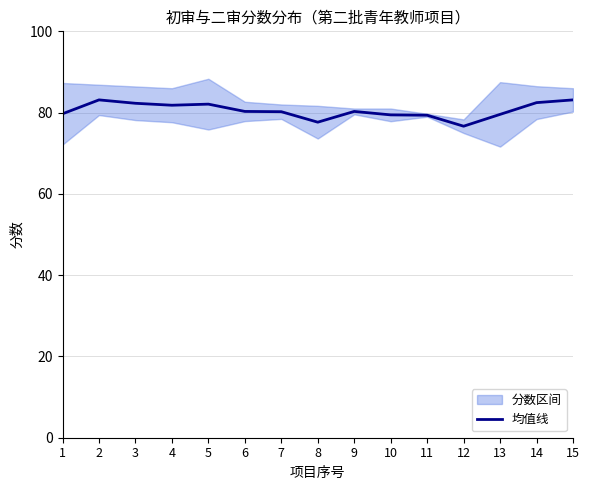

The chart shows a value of 50.2 at 14. True or false?

False